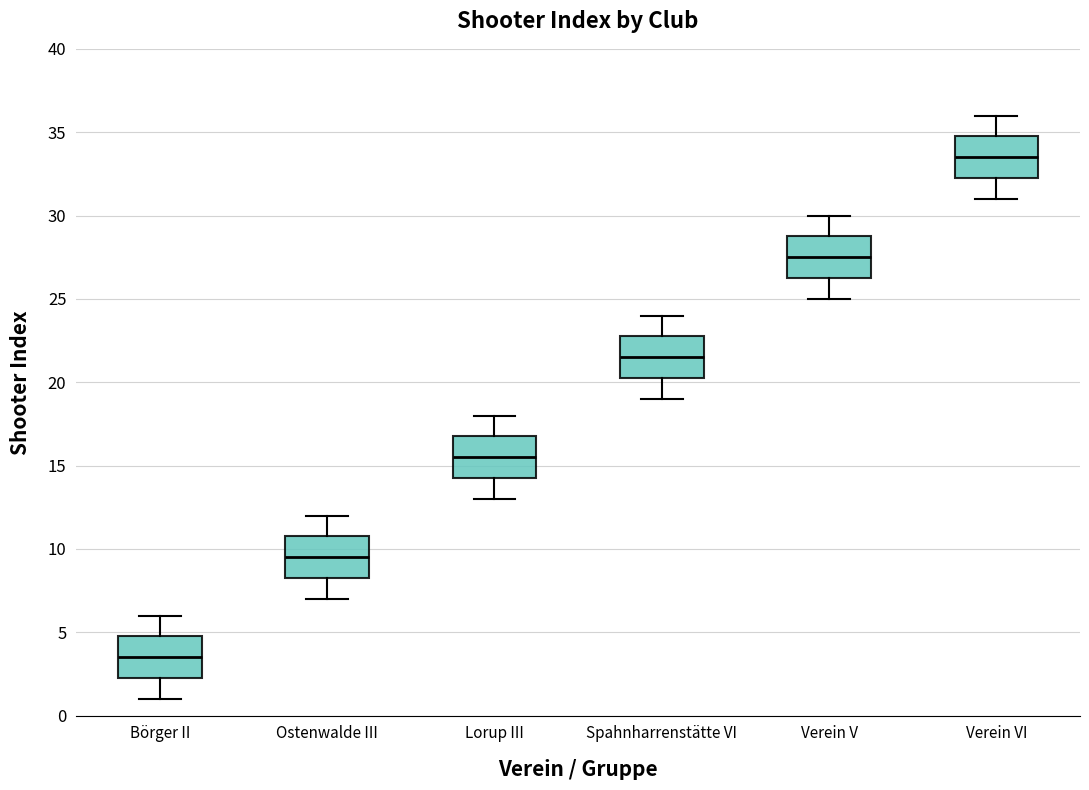

Where is the lower edge of the box for Lorup III on the y-axis? The values are not printed on the chart, so give them approximately, as read against the axis.

14.5